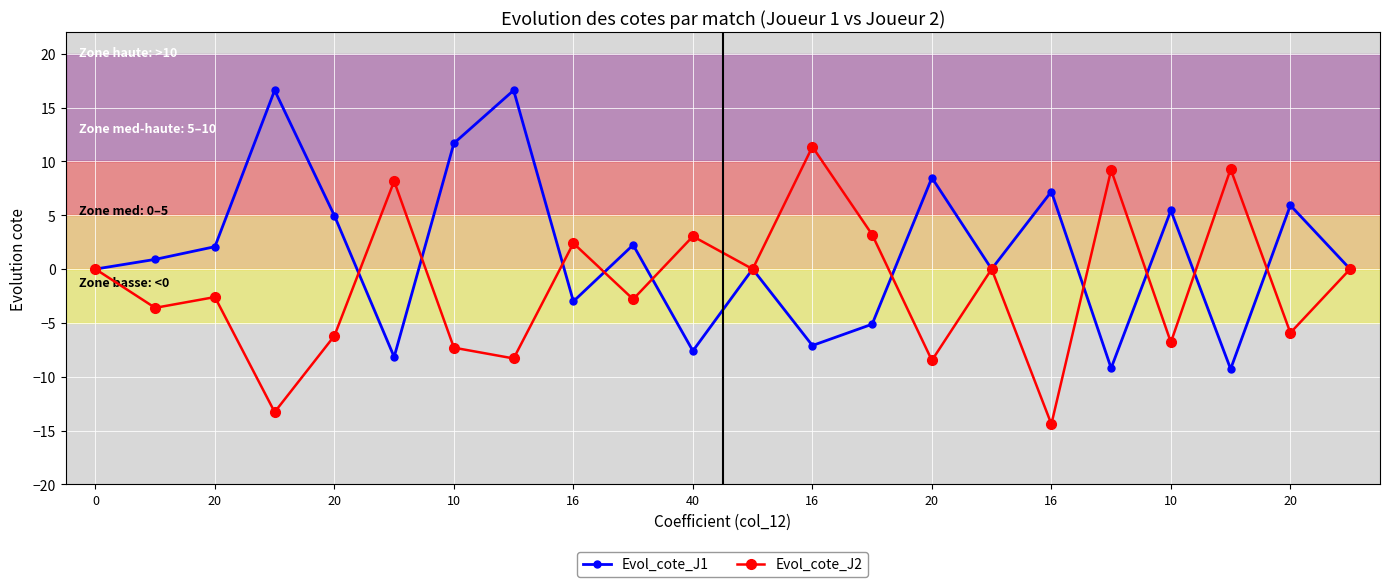

What is the highest value of the Evol_cote_J1 series?

16.6